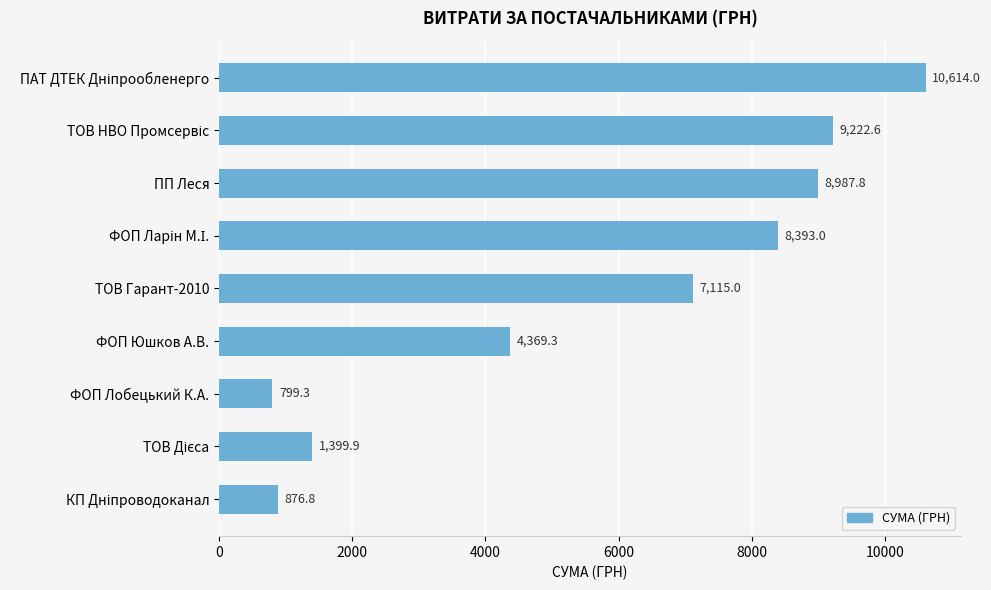

What is the label of the 5th bar from the top?

ТОВ Гарант-2010